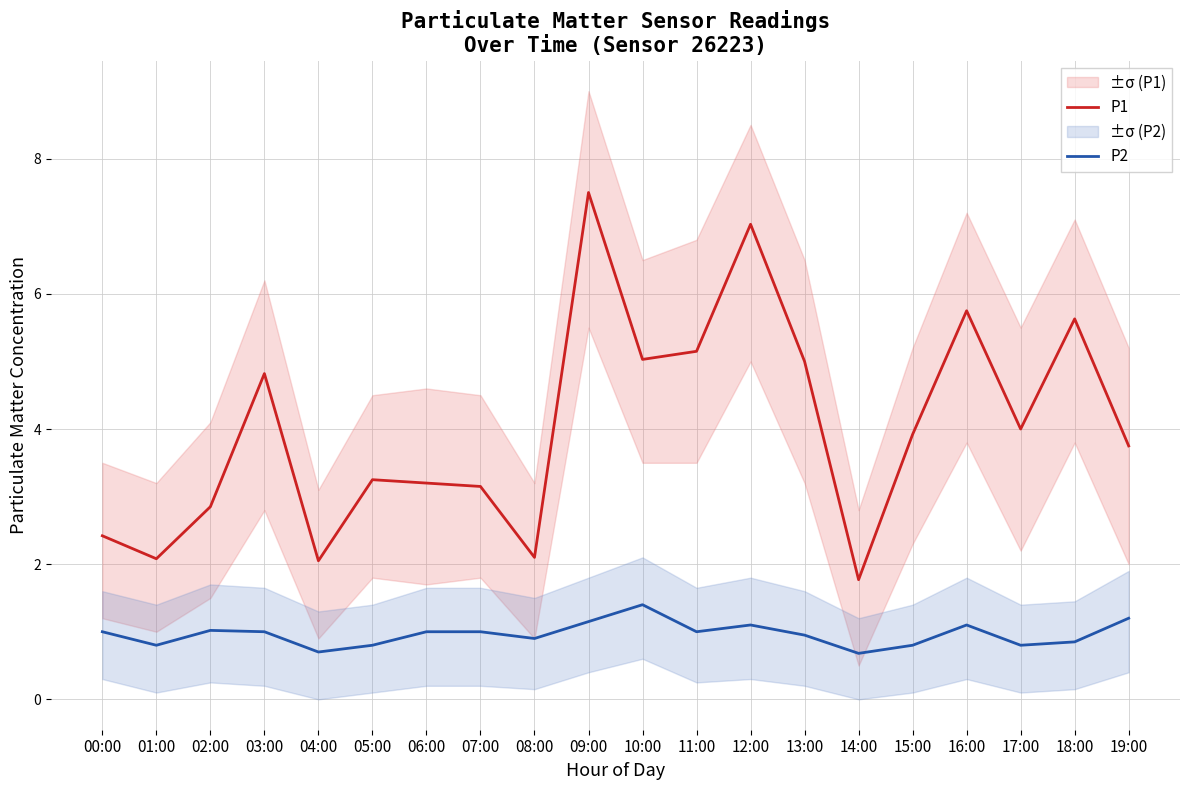

At which category does P1 reach its first local peak?

03:00